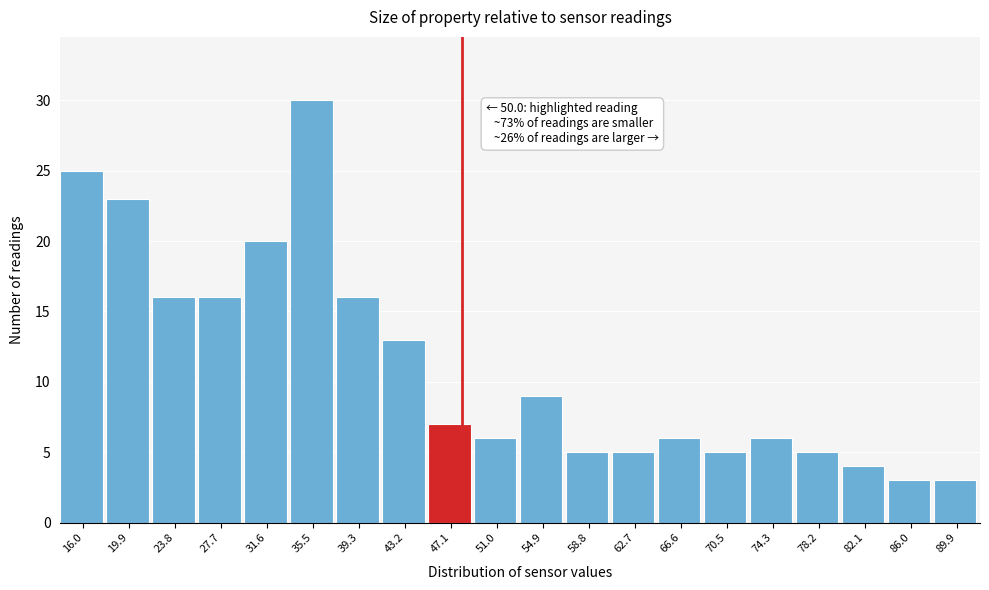

Reading left to right, extract all data points from this chart.

25	23	16	16	20	30	16	13	7	6	9	5	5	6	5	6	5	4	3	3